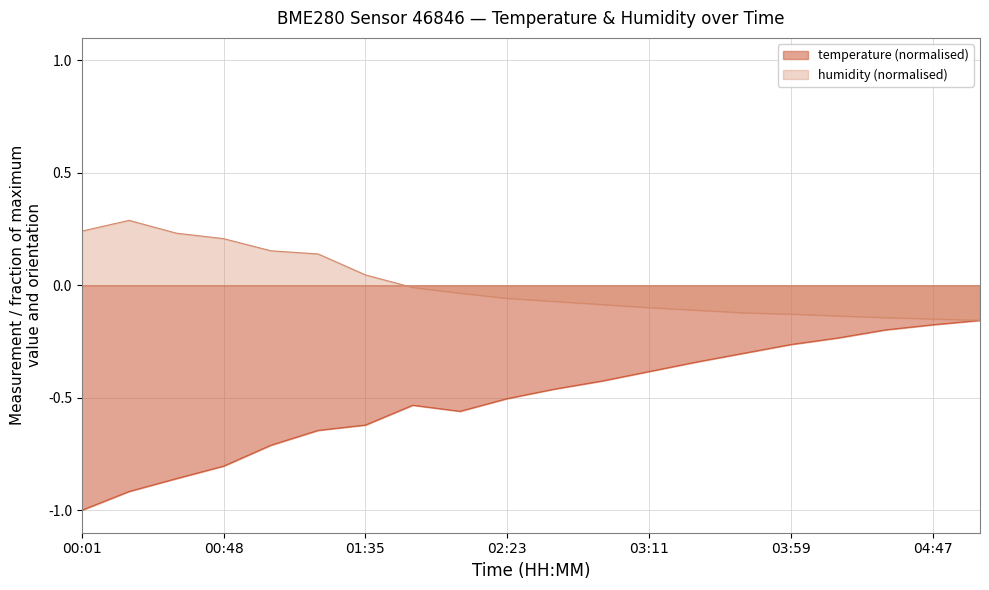

How many data points in humidity are less than 0?

13